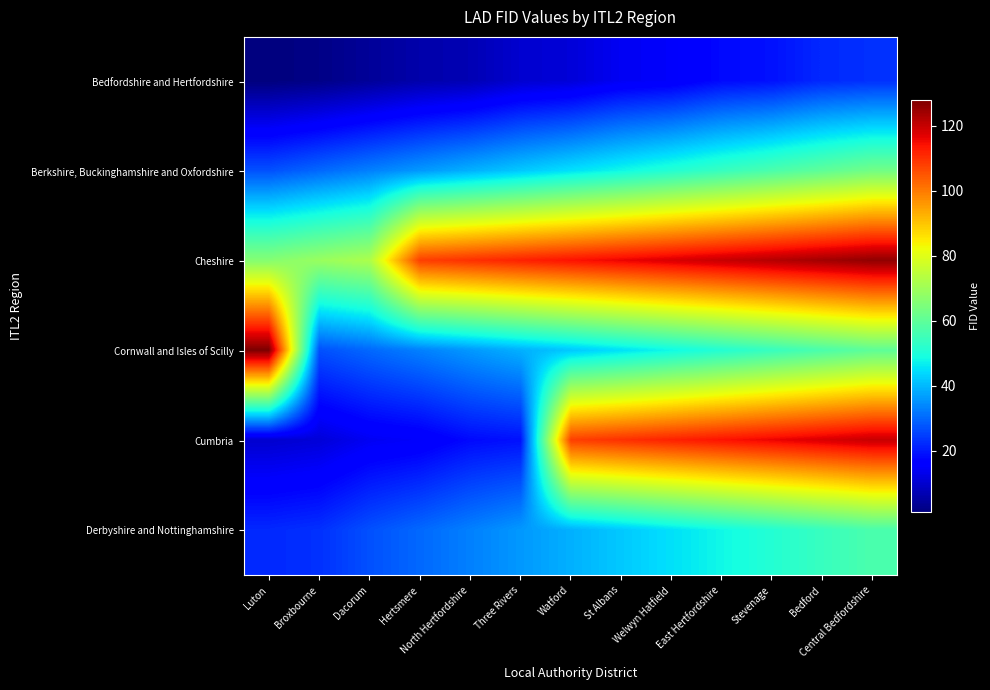

Which series has the largest range (max minus min)?

Cumbria